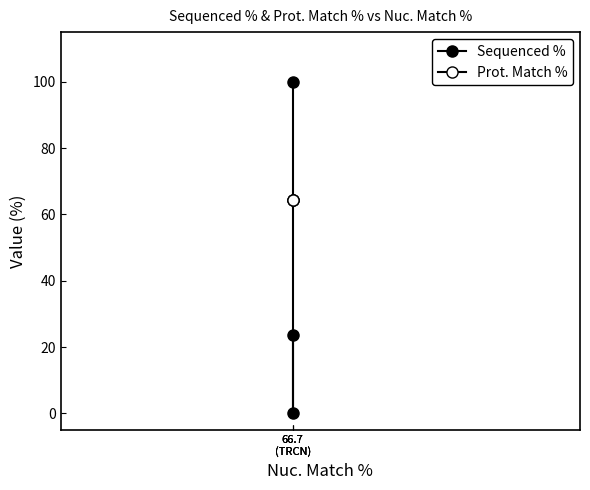

What is the greatest value displayed?

100.0